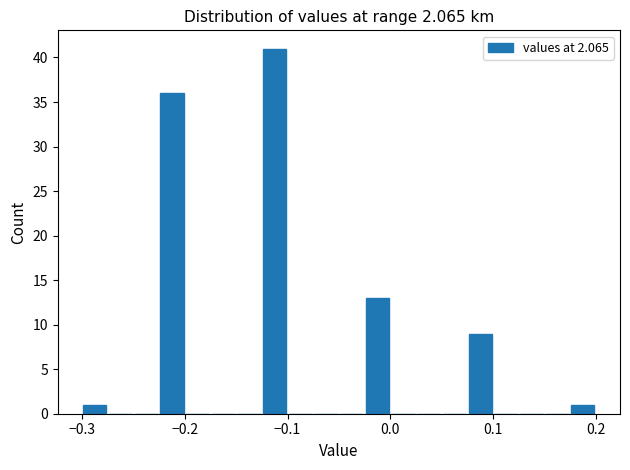

Around what value on the x-axis is the tallest bar? Give the approximate position of its centre, as read against the axis.

-0.11